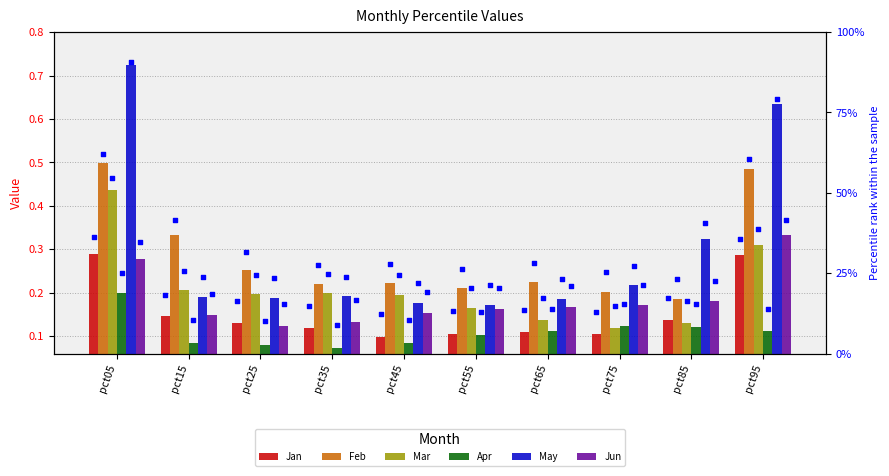

Is the value of May at pct85 greater than the value of Jun at pct35?

Yes